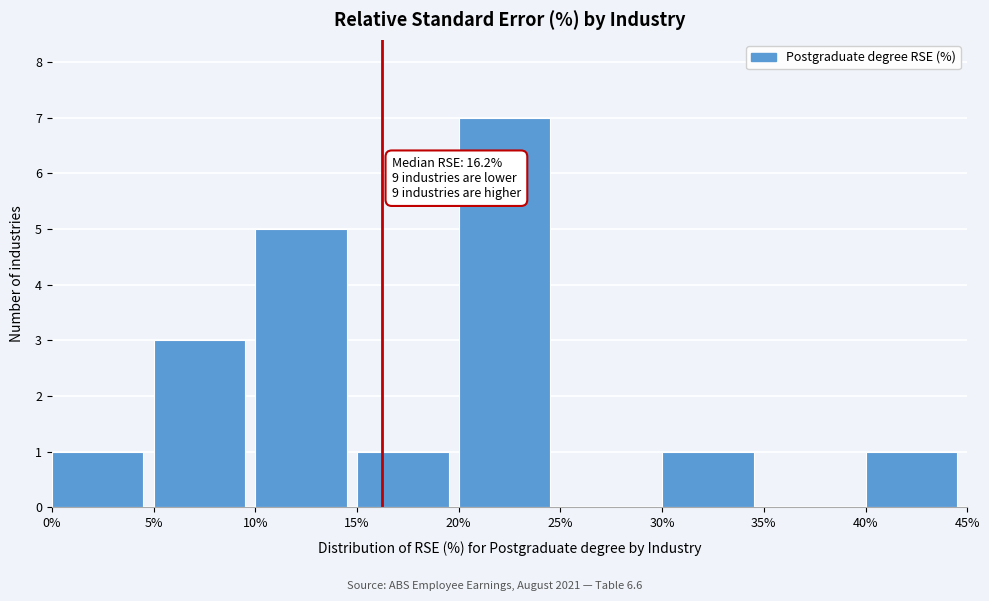

Over which range of the x-axis is the bar tallest?

20% to 25%